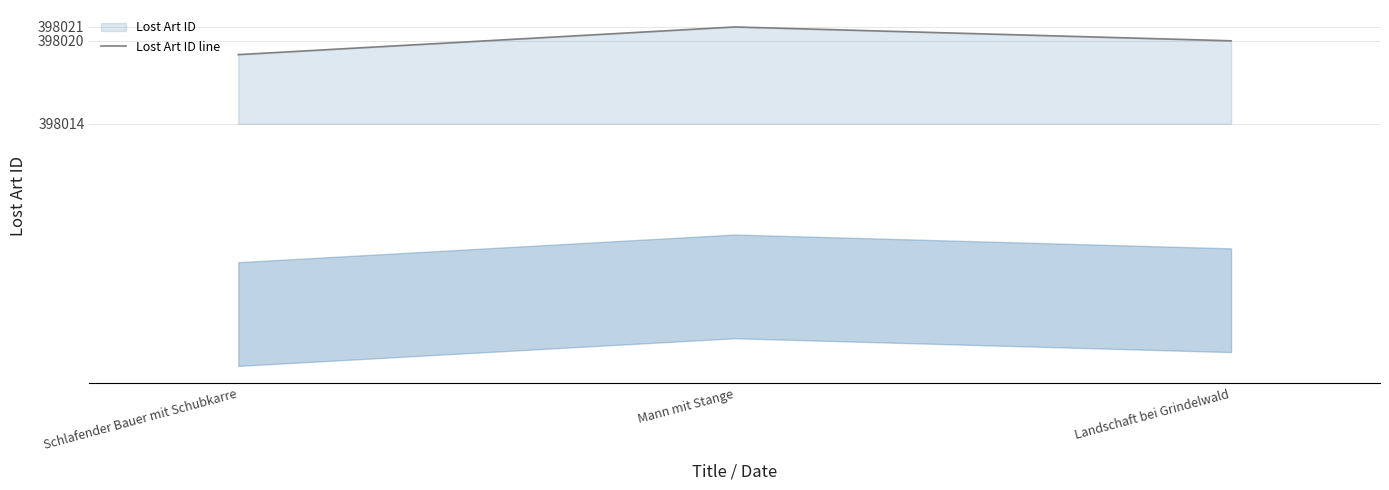

True or false: the data shows 398021 at Mann mit Stange.

True